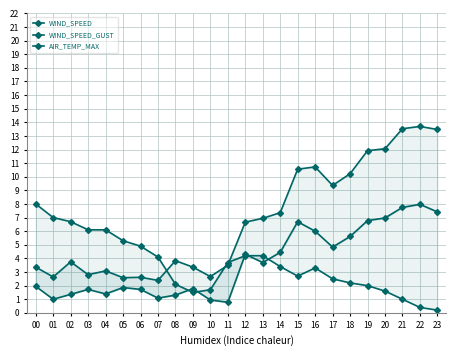

Reading right to left, what are all the values shown in this chart?

WIND_SPEED: 7.4	8.0	7.7	7.0	6.8	5.6	4.8	6.0	6.7	4.4	3.7	4.3	0.8	0.9	1.8	1.3	1.1	1.7	1.9	1.4	1.7	1.4	1.0	1.9
WIND_SPEED_GUST: 13.5	13.7	13.5	12.1	11.9	10.2	9.4	10.7	10.6	7.4	6.9	6.7	3.5	2.7	3.4	3.8	2.4	2.6	2.6	3.1	2.8	3.8	2.6	3.4
AIR_TEMP_MAX: 0.2	0.4	1.0	1.6	2.0	2.2	2.5	3.3	2.7	3.4	4.2	4.2	3.7	1.7	1.5	2.1	4.1	4.9	5.3	6.1	6.1	6.7	7.0	8.0